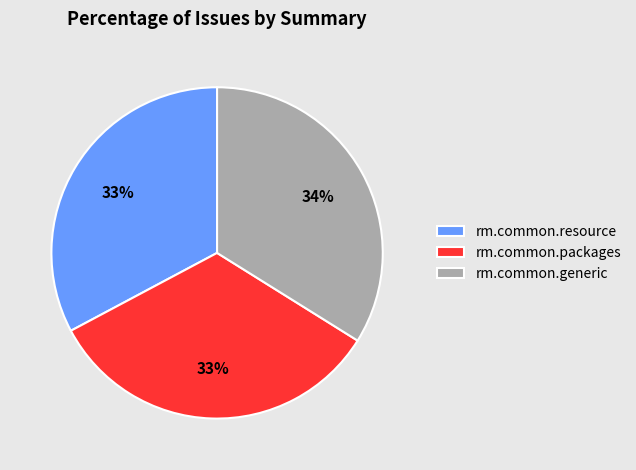

To the nearest percent, what is the average slice percentage?

33%